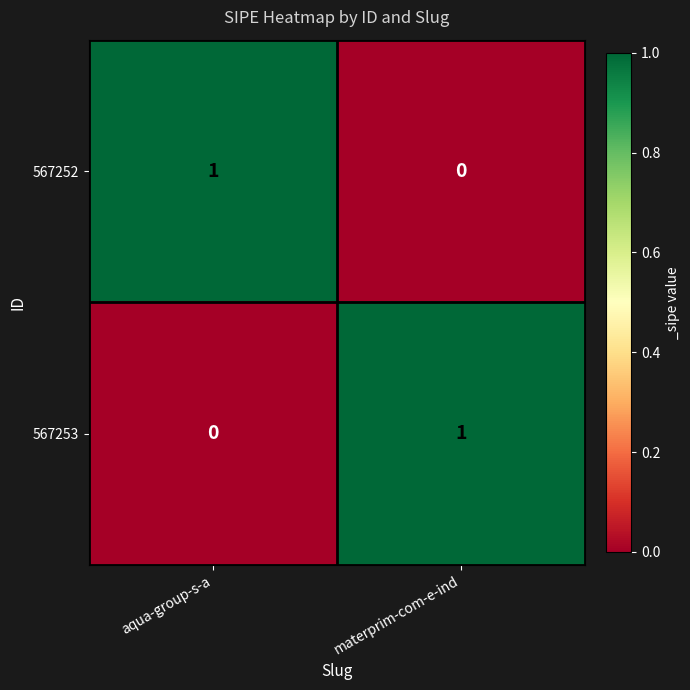

Which category has the lowest value in the 567252 series?

materprim-com-e-ind